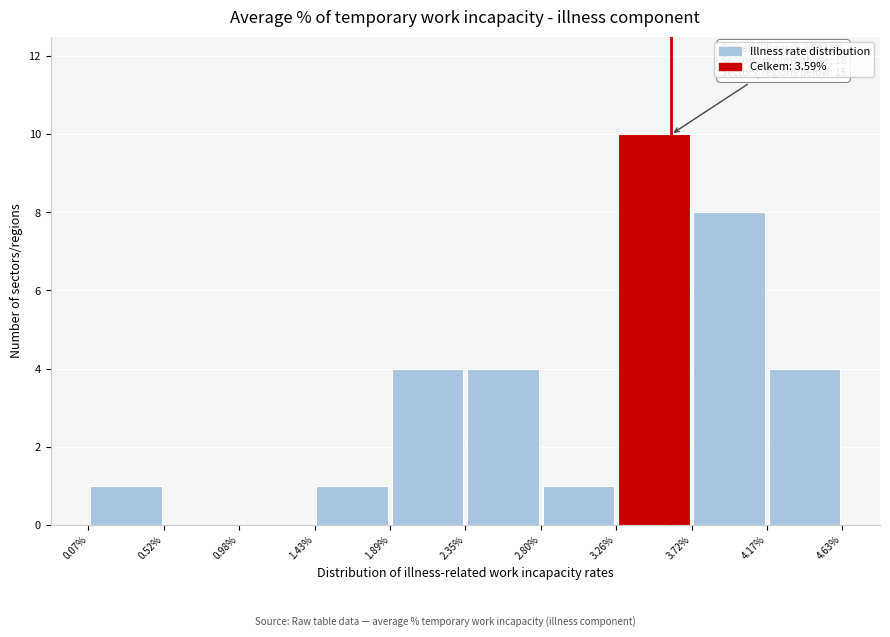

Over which range of the x-axis is the bar tallest?

3.26% to 3.72%